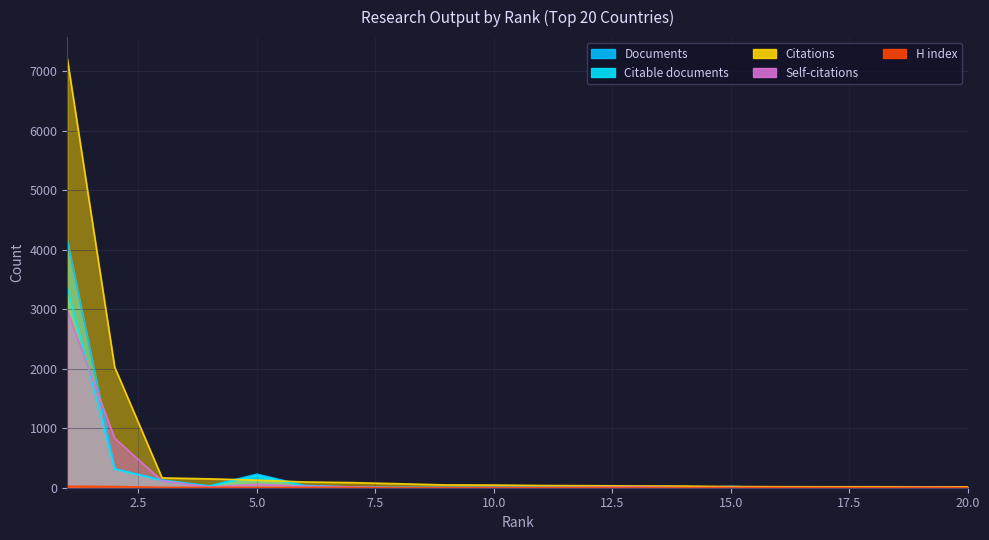

True or false: H index and Citable documents cross at least once.

False